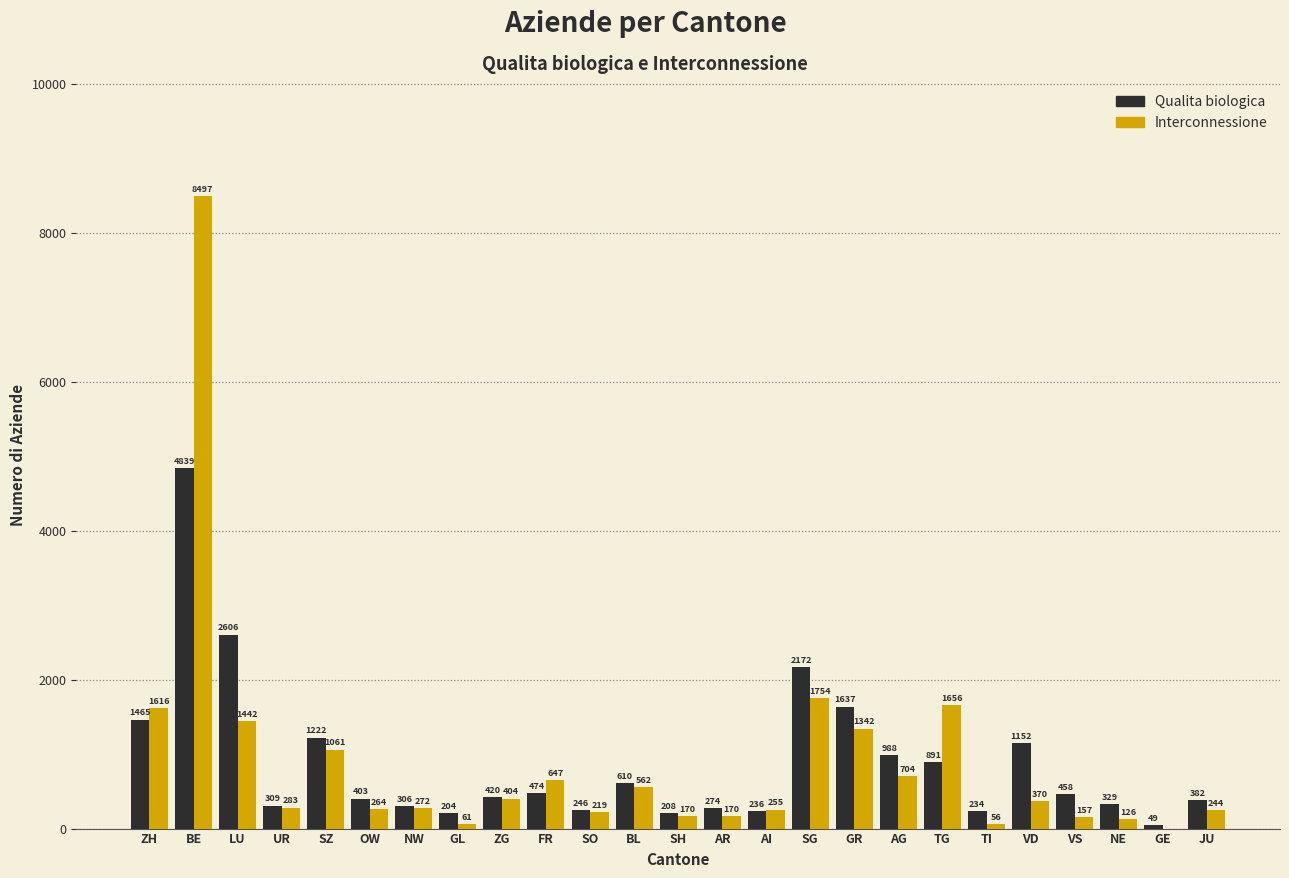

What is the total value across all series at LU?

4048